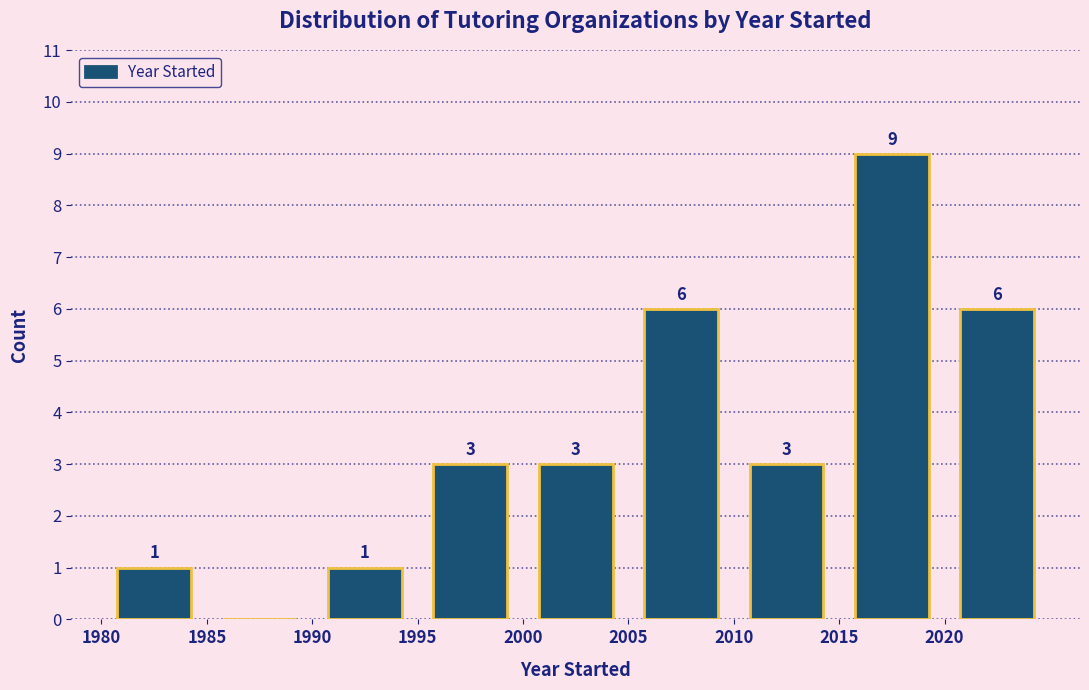

Over which range of the x-axis is the bar tallest?

2015 to 2020